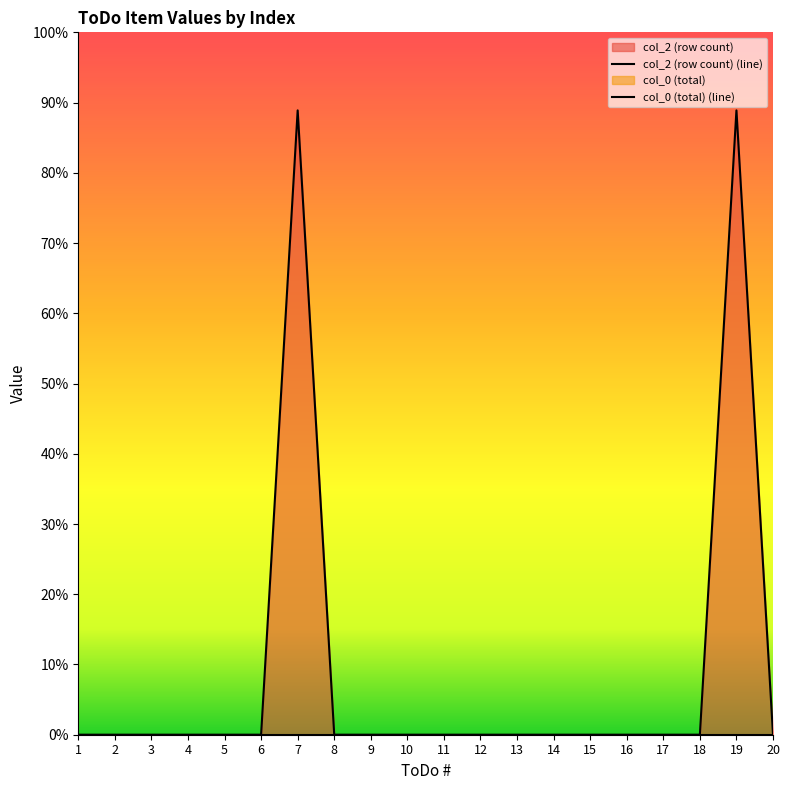

Count the number of values greater than 0.

2